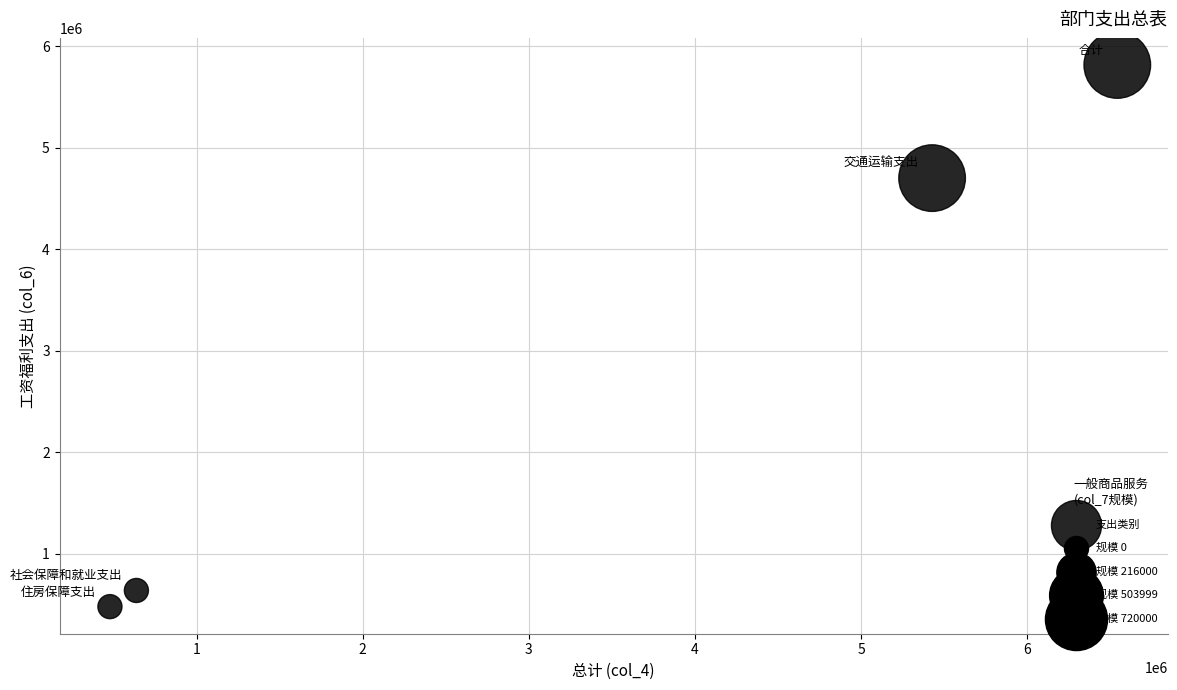

What Y value in the scatter plot is closest to 3146891?

4701022.4